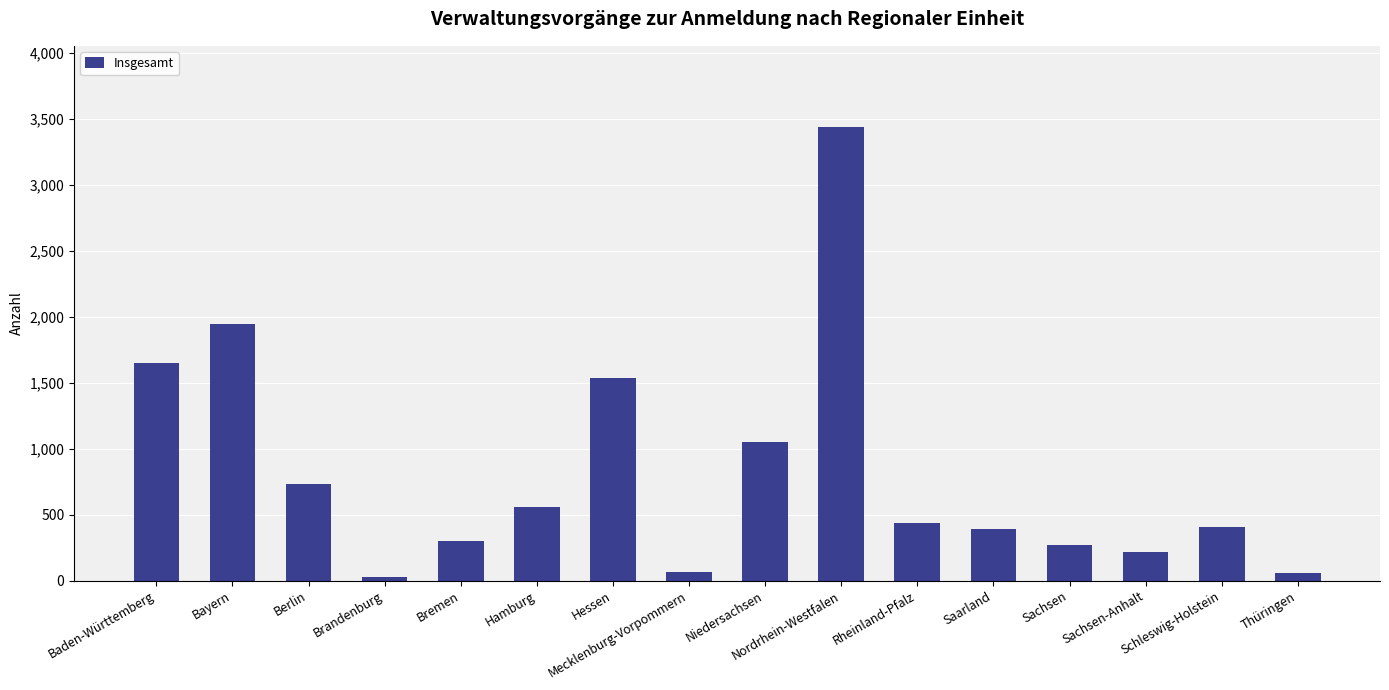

What is the change in value from Hamburg to Thüringen?

-499